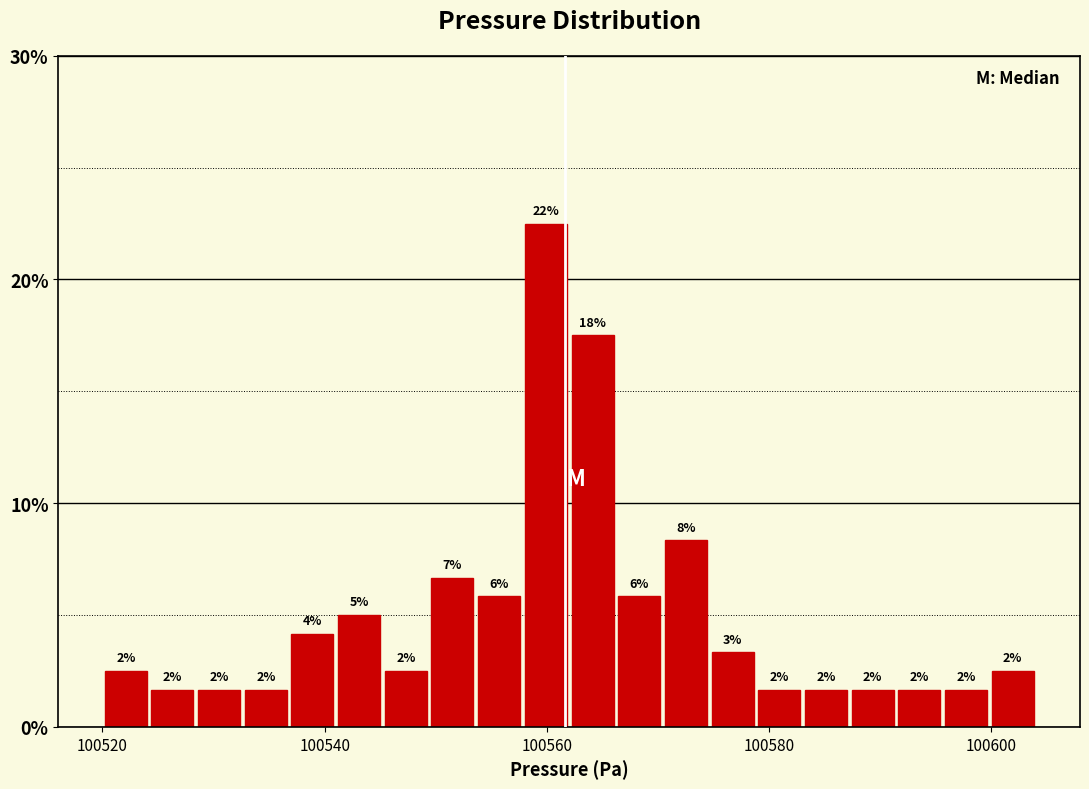

Around what value on the x-axis is the tallest bar? Give the approximate position of its centre, as read against the axis.

100560